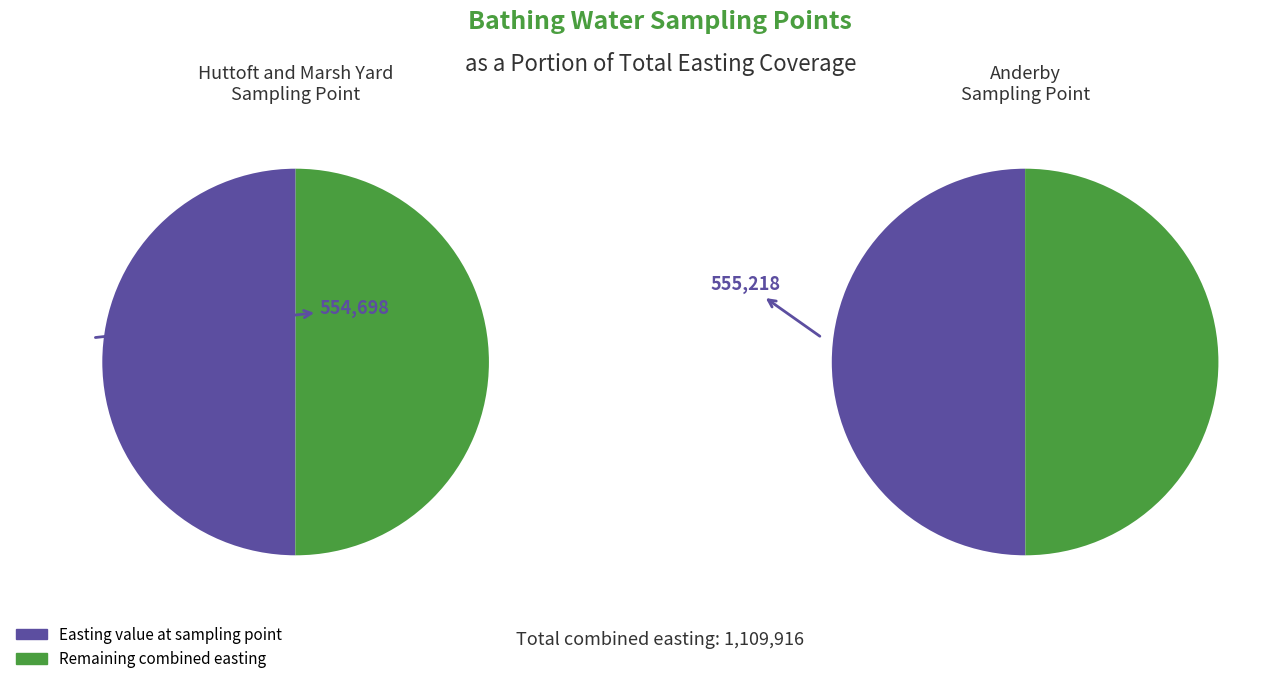

Count the number of slices in the pie.

2